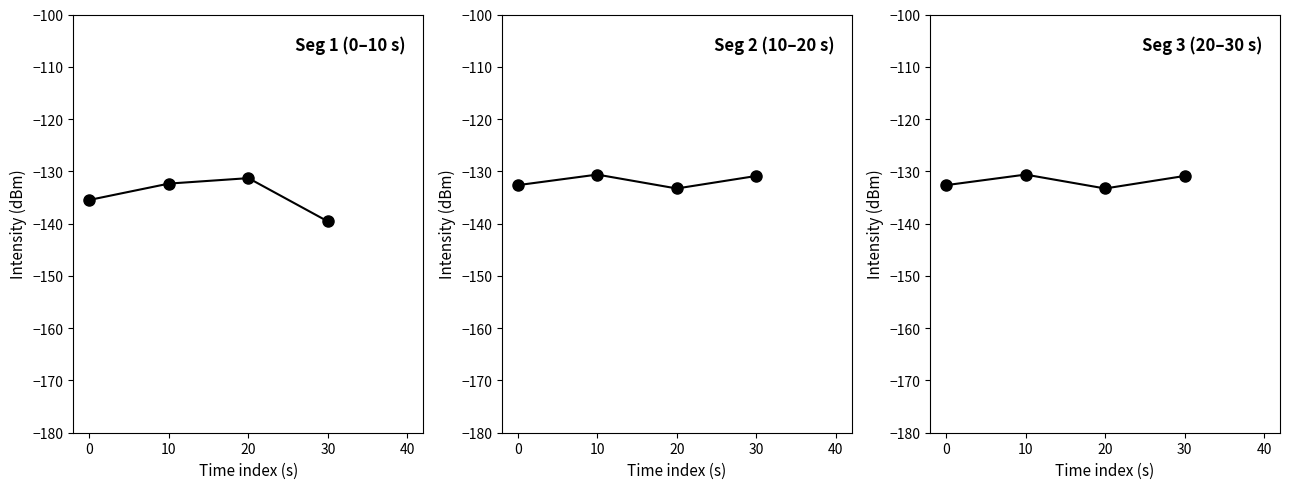

List the series in order of their peak value, highest first.

10-20s, 20-30s, 0-10s